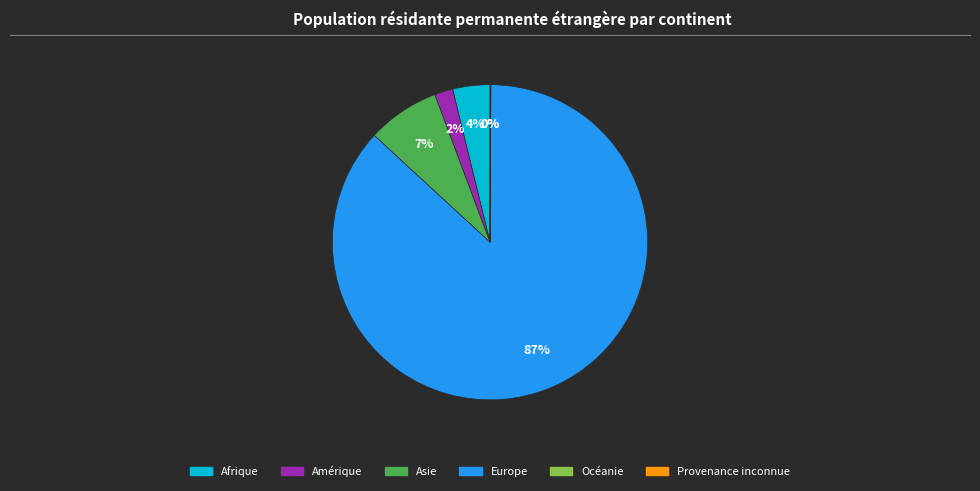

Which has a higher value, Europe or Afrique?

Europe